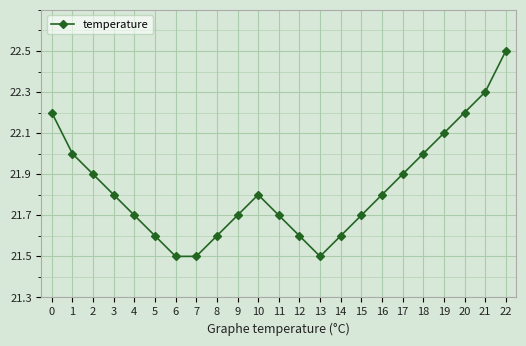

Is it true that the value at 16 is 7.0?

False